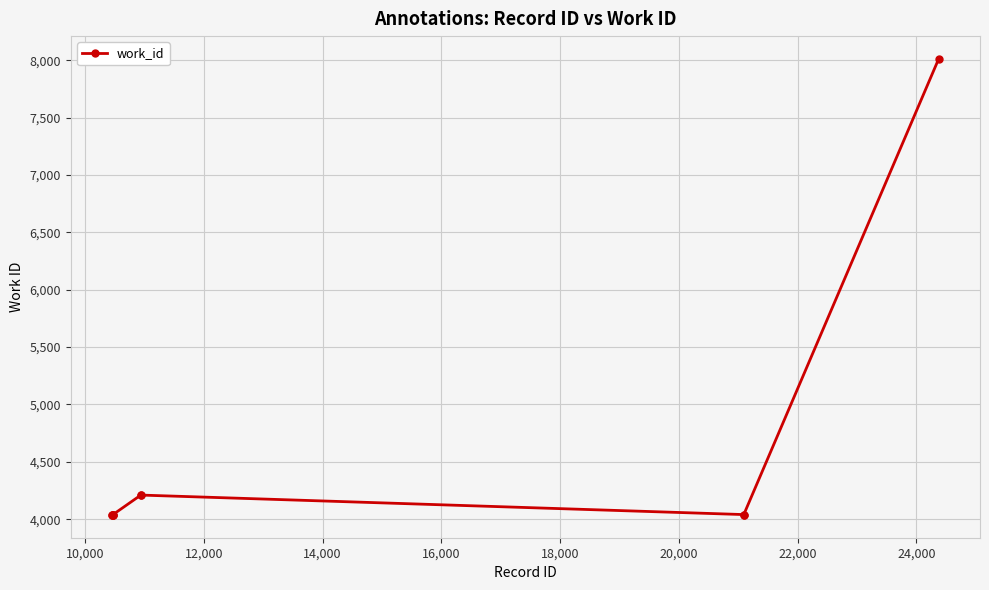

What is the value of the 10th point from the left?

8012